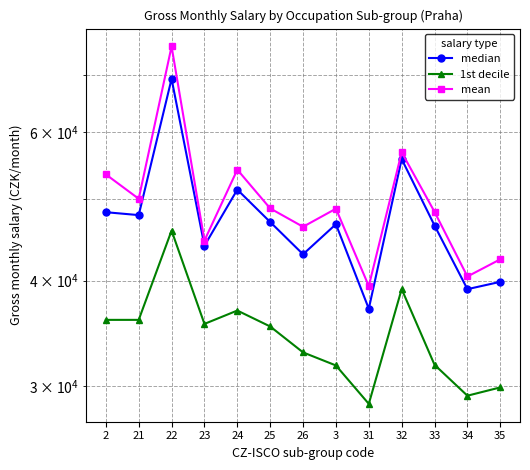

Does the chart display data point markers on the line(s)?

Yes